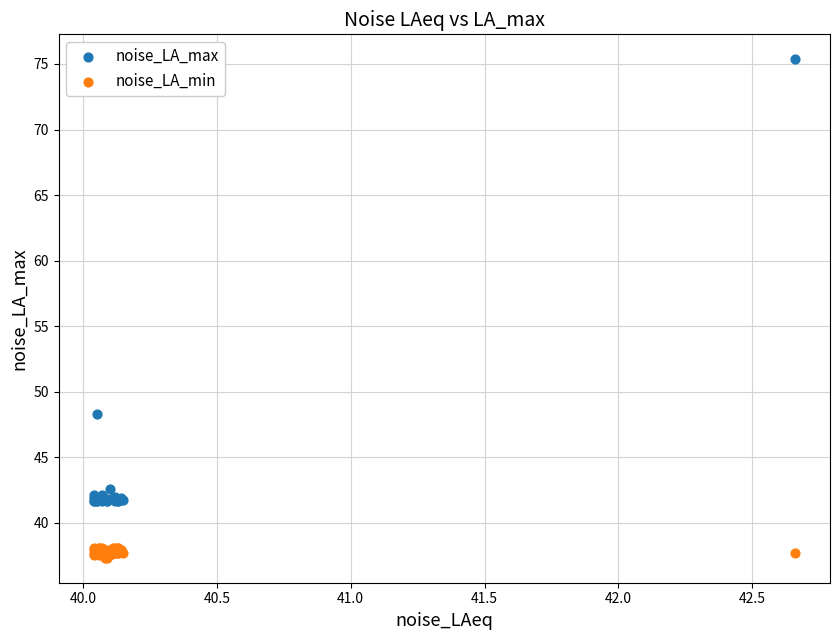

Which series reaches the minimum Y coordinate?

noise_LA_min